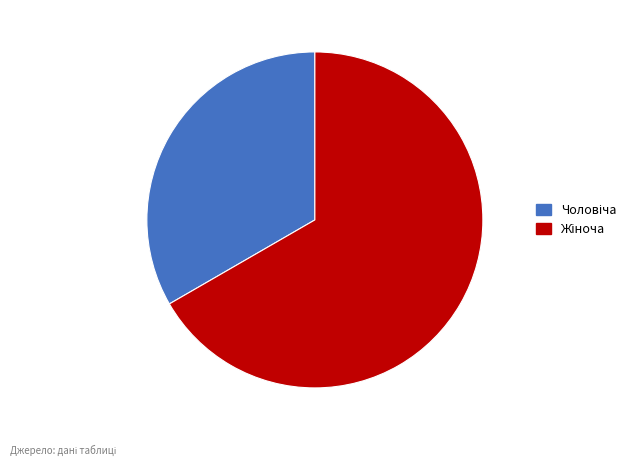

How many slices are in this pie chart?

2